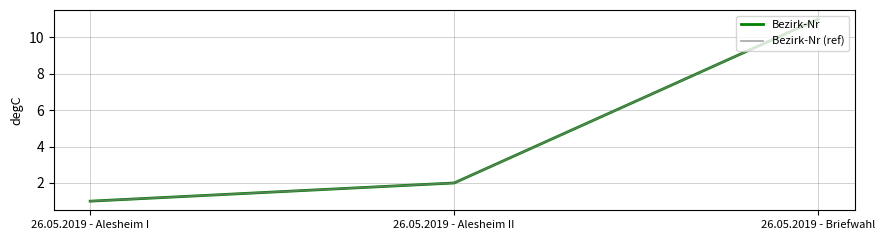

Is this an area chart (filled region under the line)?

No